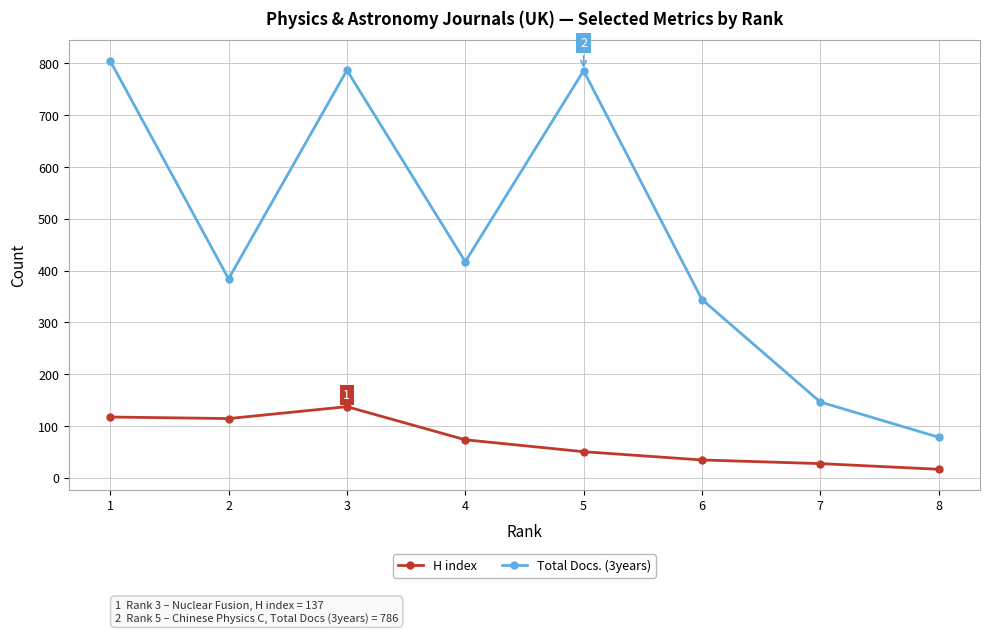

What is the value of the Total Docs. (3years) point at the 2nd from the left?

384